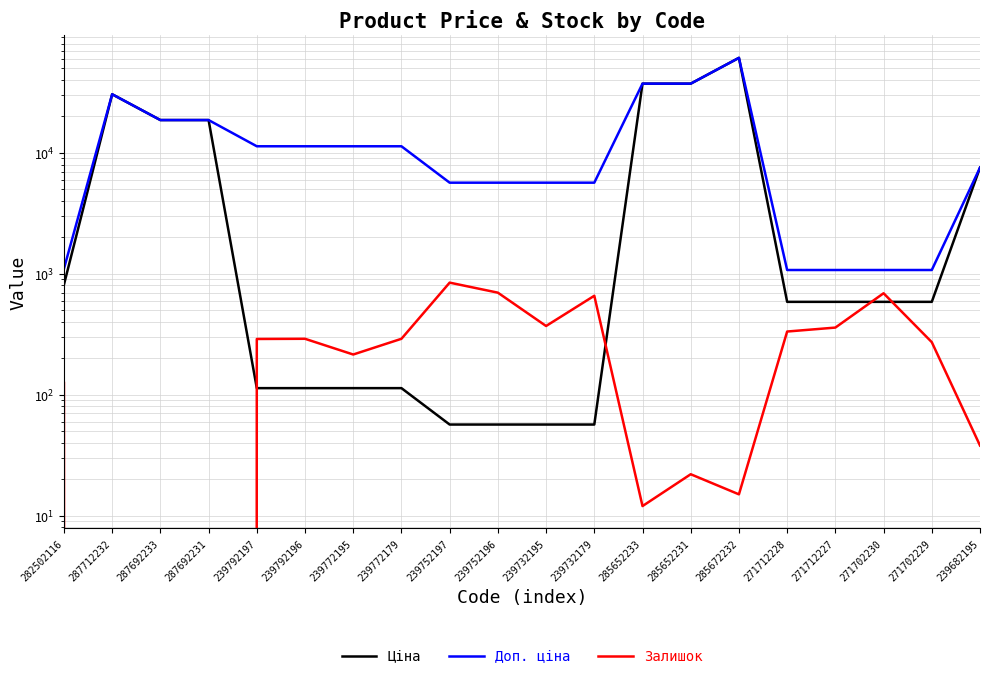

Rank the series at 285672232 from lowest to highest value.

Залишок, Ціна, Доп. ціна